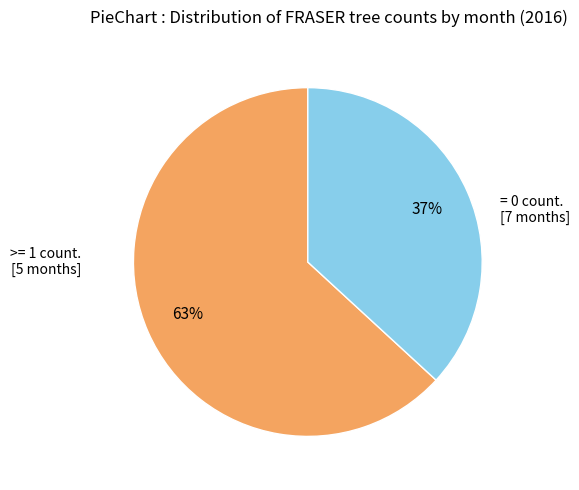

Is there a majority slice in this chart?

Yes